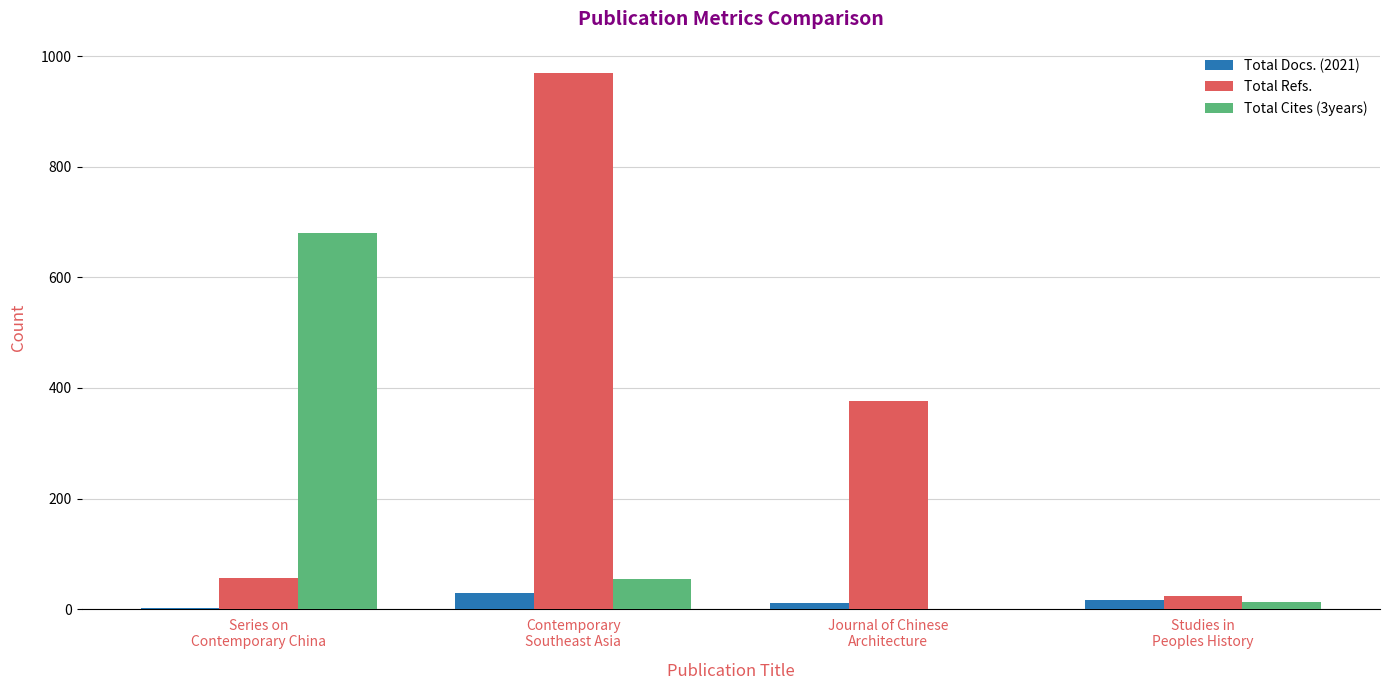

What is the highest value of the Total Refs. series?

970